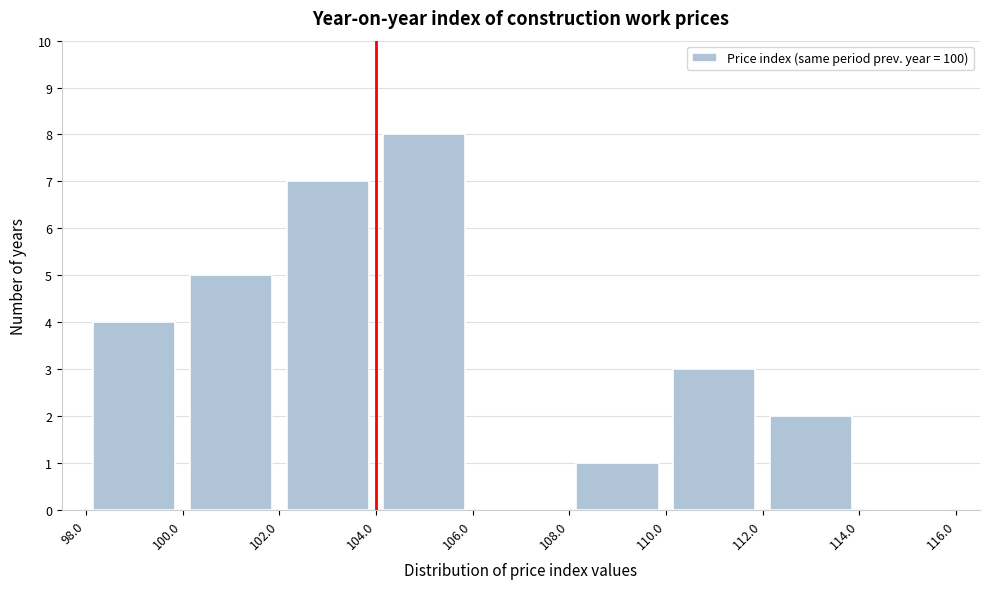

Reading left to right, list every bar in this chart as the range it spans on the x-axis followed by its height. The values are not printed on the chart, so give them approximately, as read against the axis.

98.0 to 100.0: 4
100.0 to 102.0: 5
102.0 to 104.0: 7
104.0 to 106.0: 8
106.0 to 108.0: 0
108.0 to 110.0: 1
110.0 to 112.0: 3
112.0 to 114.0: 2
114.0 to 116.0: 0